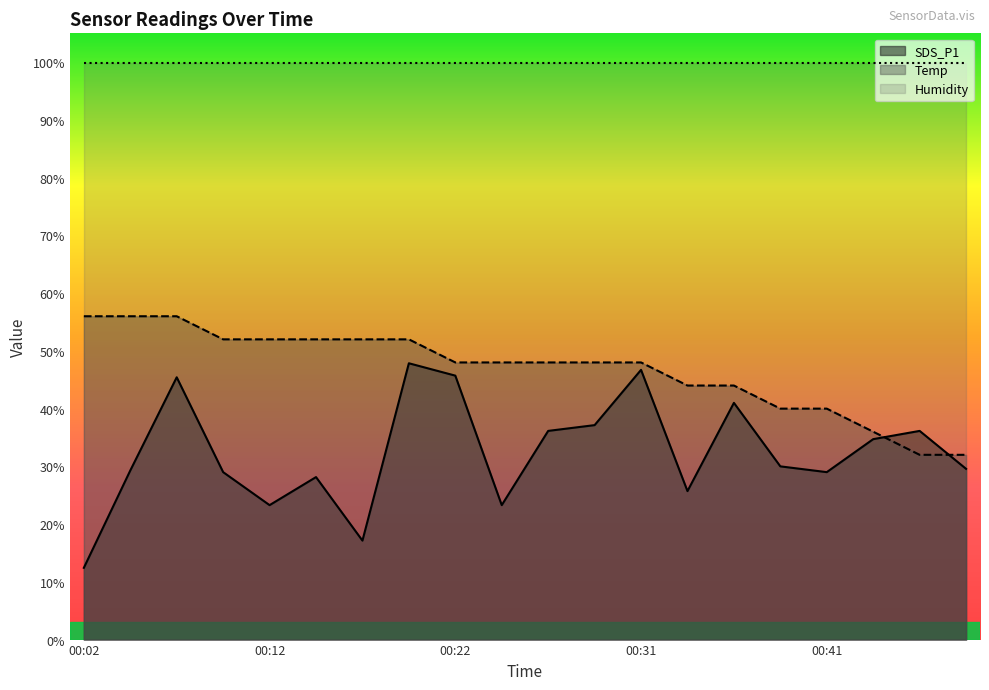

The value of Temp at 00:41 is 40.0. True or false?

True